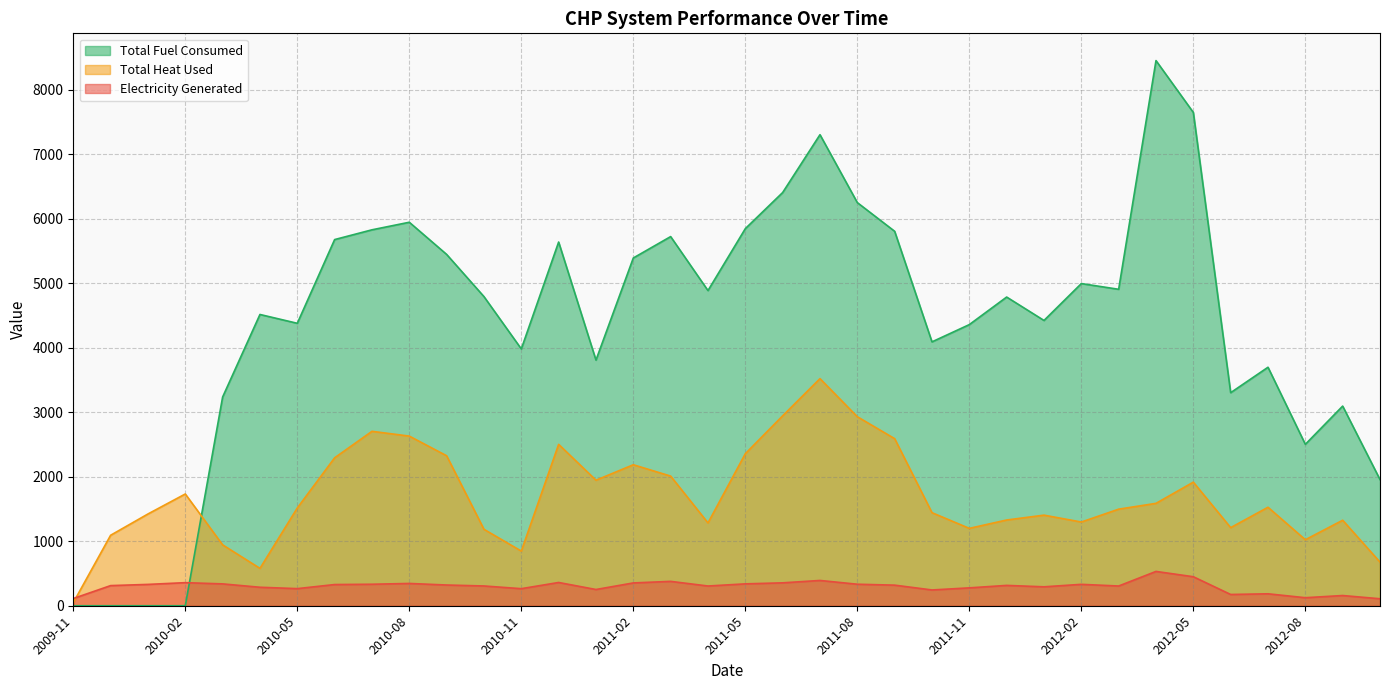

What is the label of the 30th point from the left?

2012-04